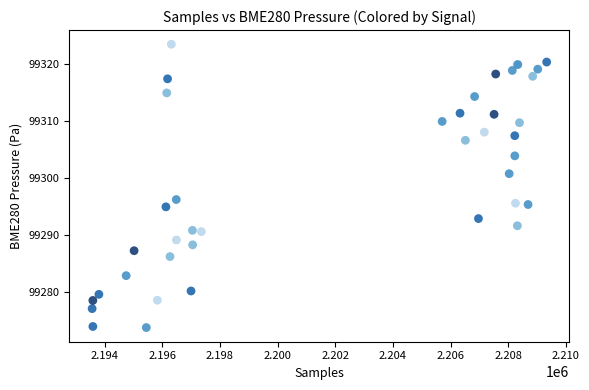

What Y value in the scatter plot is closest to 99298?

99296.3